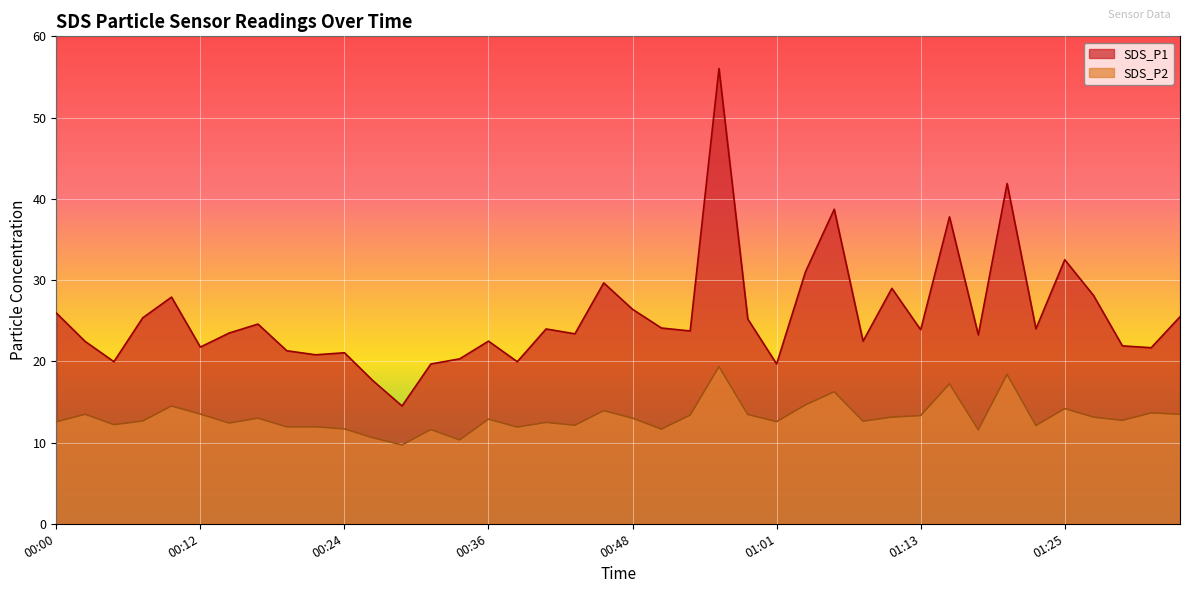

Reading left to right, extract all data points from this chart.

SDS_P1: 25.9	22.4	19.9	25.4	27.9	21.8	23.5	24.6	21.3	20.8	21.1	17.6	14.5	19.7	20.3	22.5	19.9	24.0	23.4	29.6	26.4	24.1	23.7	56.0	25.2	19.7	31.0	38.7	22.5	29.0	23.9	37.8	23.2	41.9	24.0	32.5	28.1	21.9	21.7	25.5
SDS_P2: 12.6	13.5	12.2	12.7	14.5	13.5	12.4	13.0	11.9	11.9	11.7	10.6	9.7	11.6	10.3	12.9	11.9	12.5	12.1	13.9	13.0	11.7	13.4	19.4	13.4	12.6	14.6	16.2	12.6	13.1	13.3	17.2	11.6	18.4	12.1	14.2	13.1	12.7	13.7	13.5